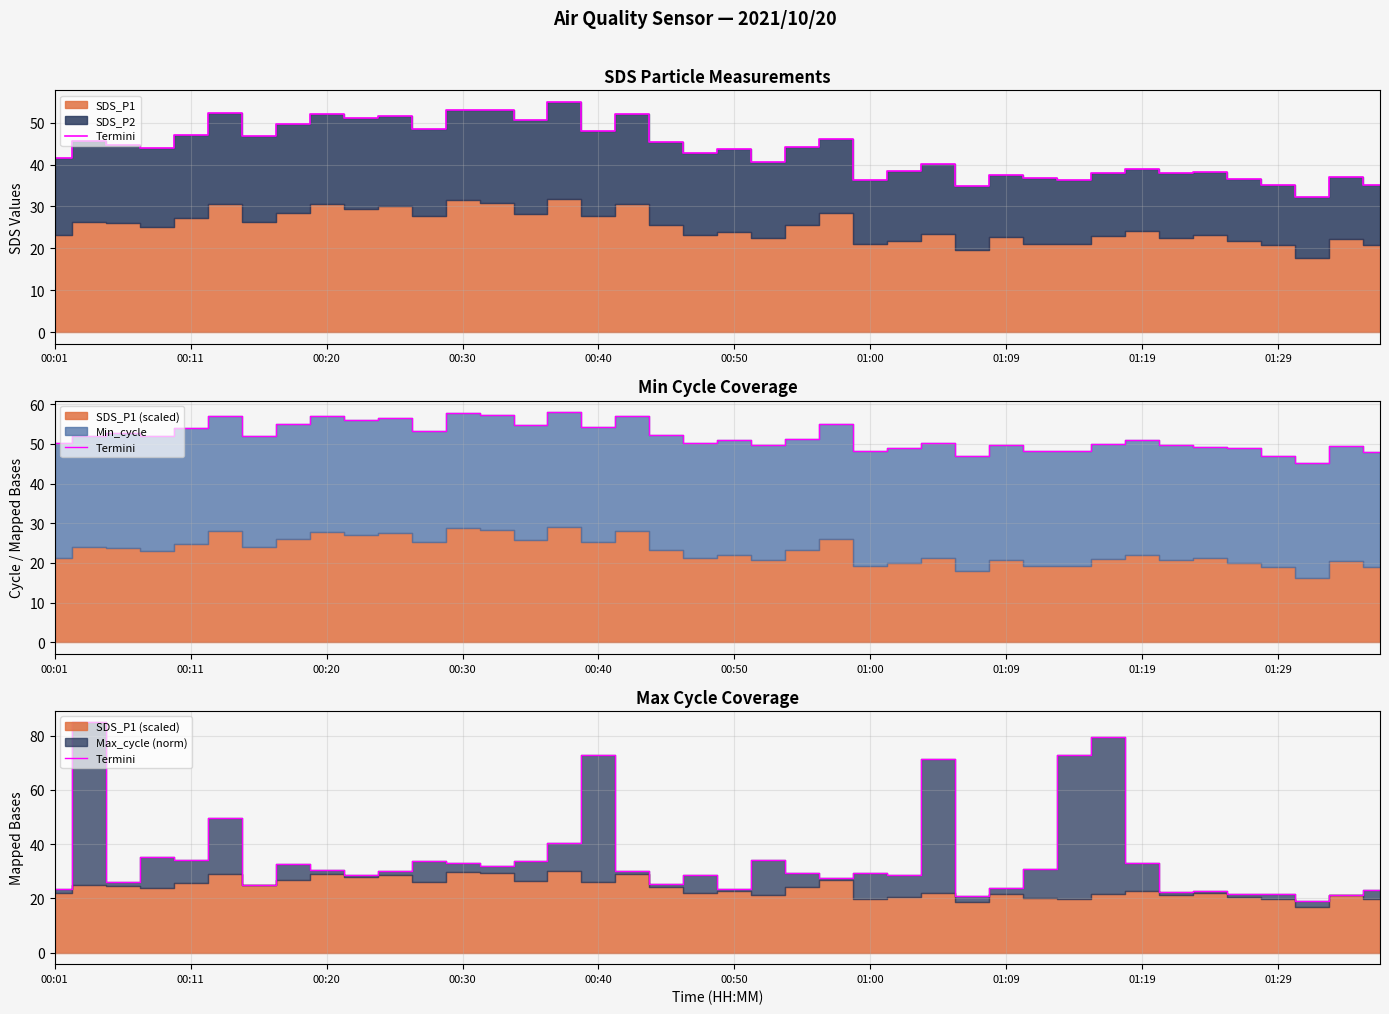

What is the greatest value displayed?

84.9